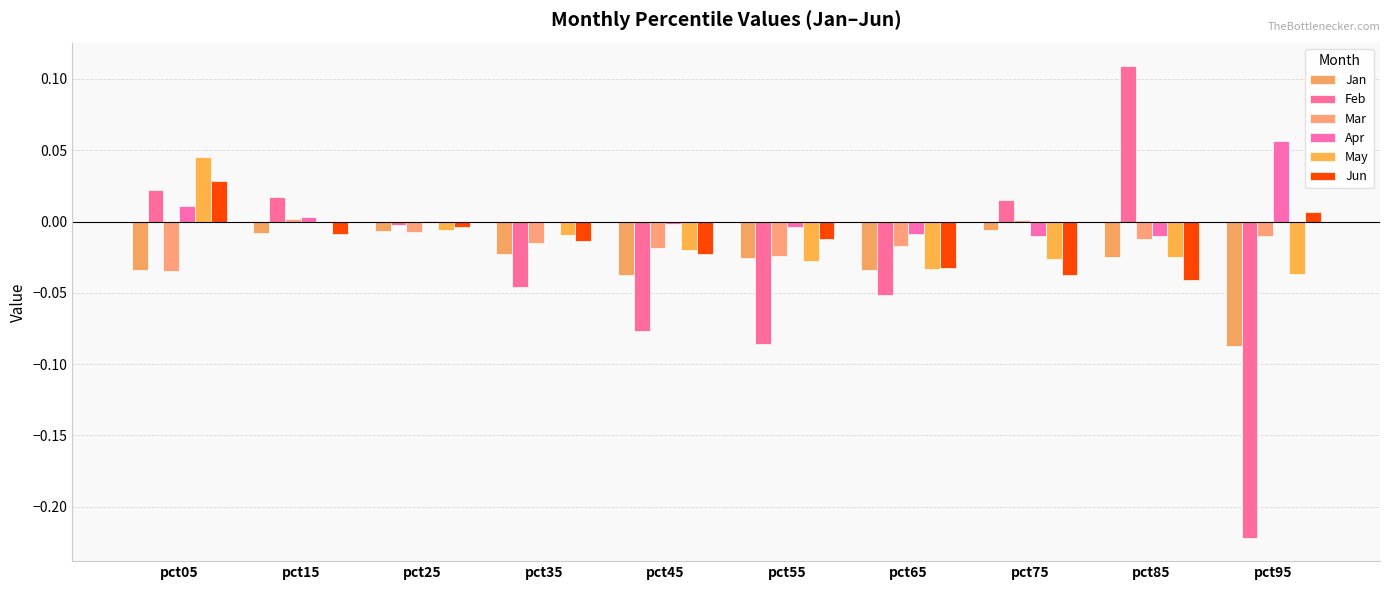

Which category has the lowest value in the Jan series?

pct95